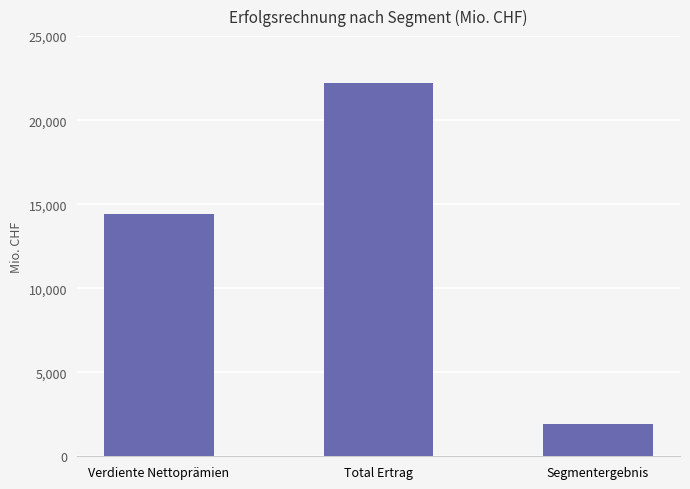

What is the difference between the values at Segmentergebnis and Verdiente Nettoprämien?

12496